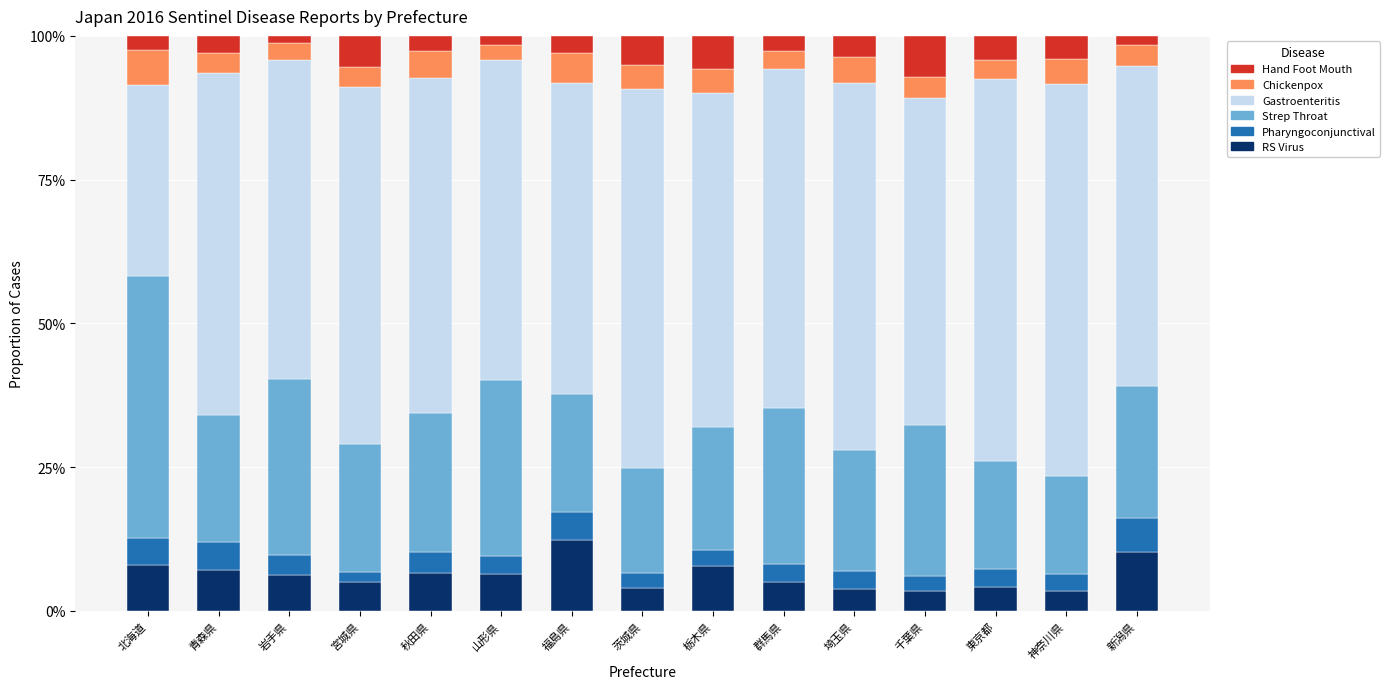

What is the maximum value for RS Virus?

12.2